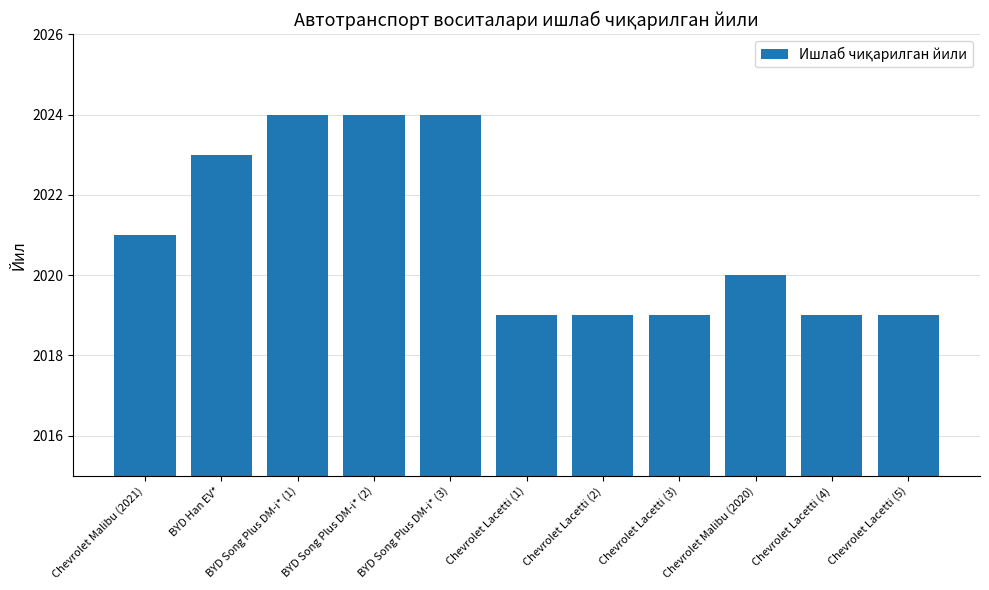

How many data points does each series have?

11